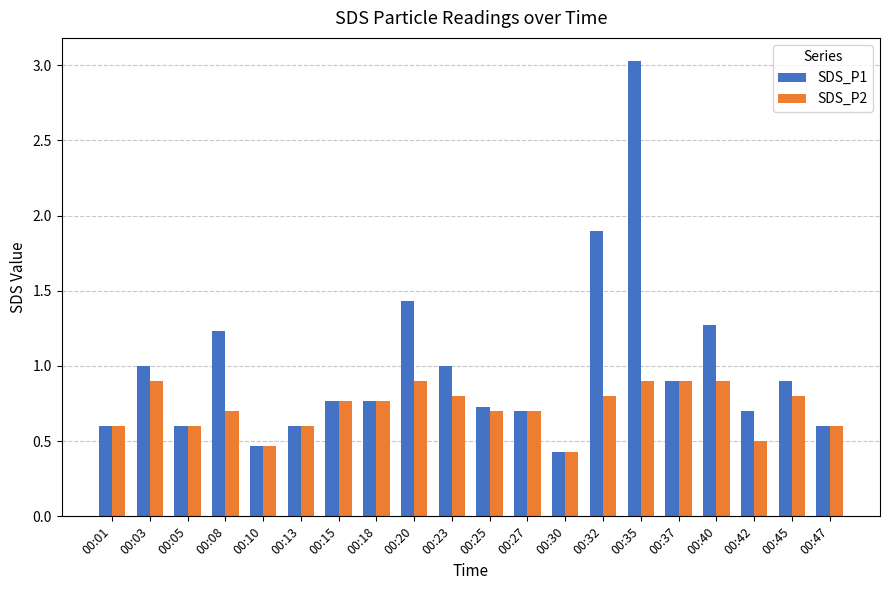

The SDS_P1 series shows 0.7 at 00:25. True or false?

True